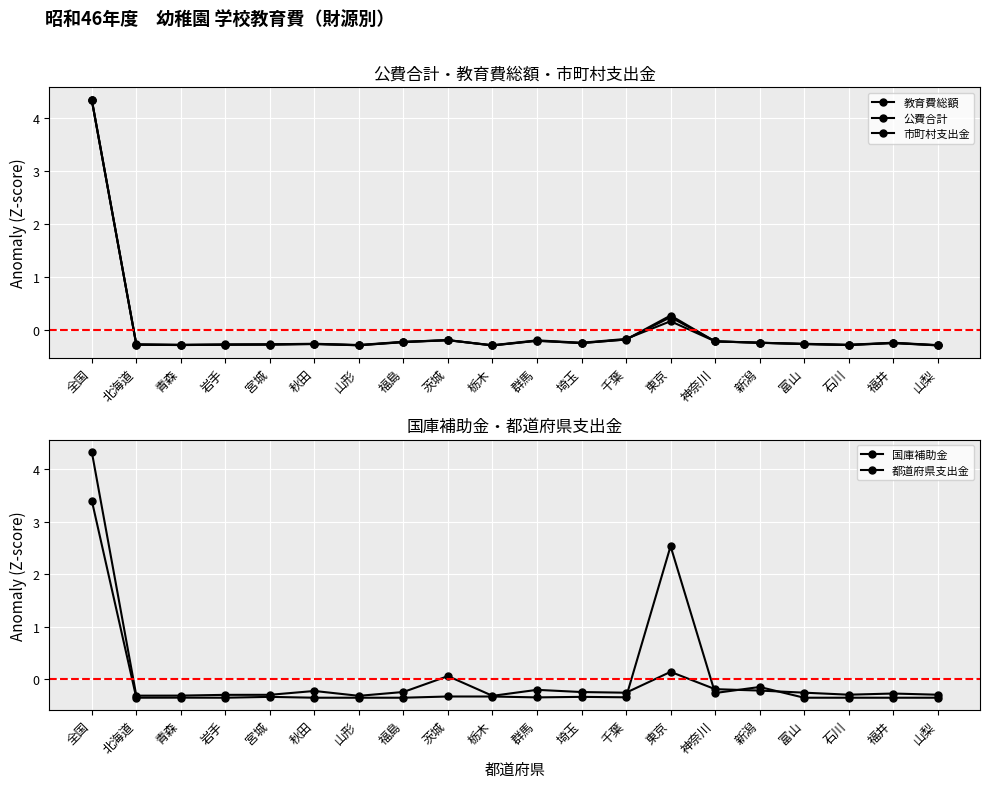

What is the approximate value of 教育費総額 at 青森?

-0.3